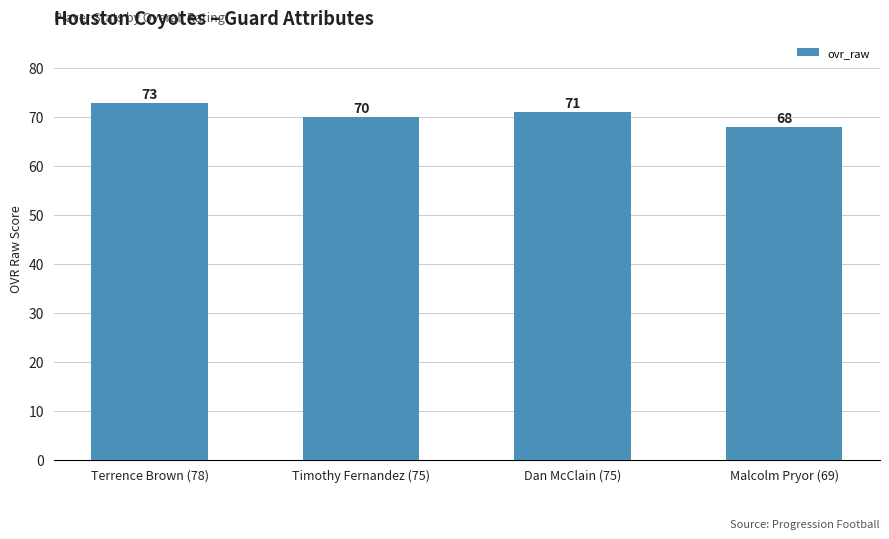

Are the bars grouped side by side (vs. stacked)?

No